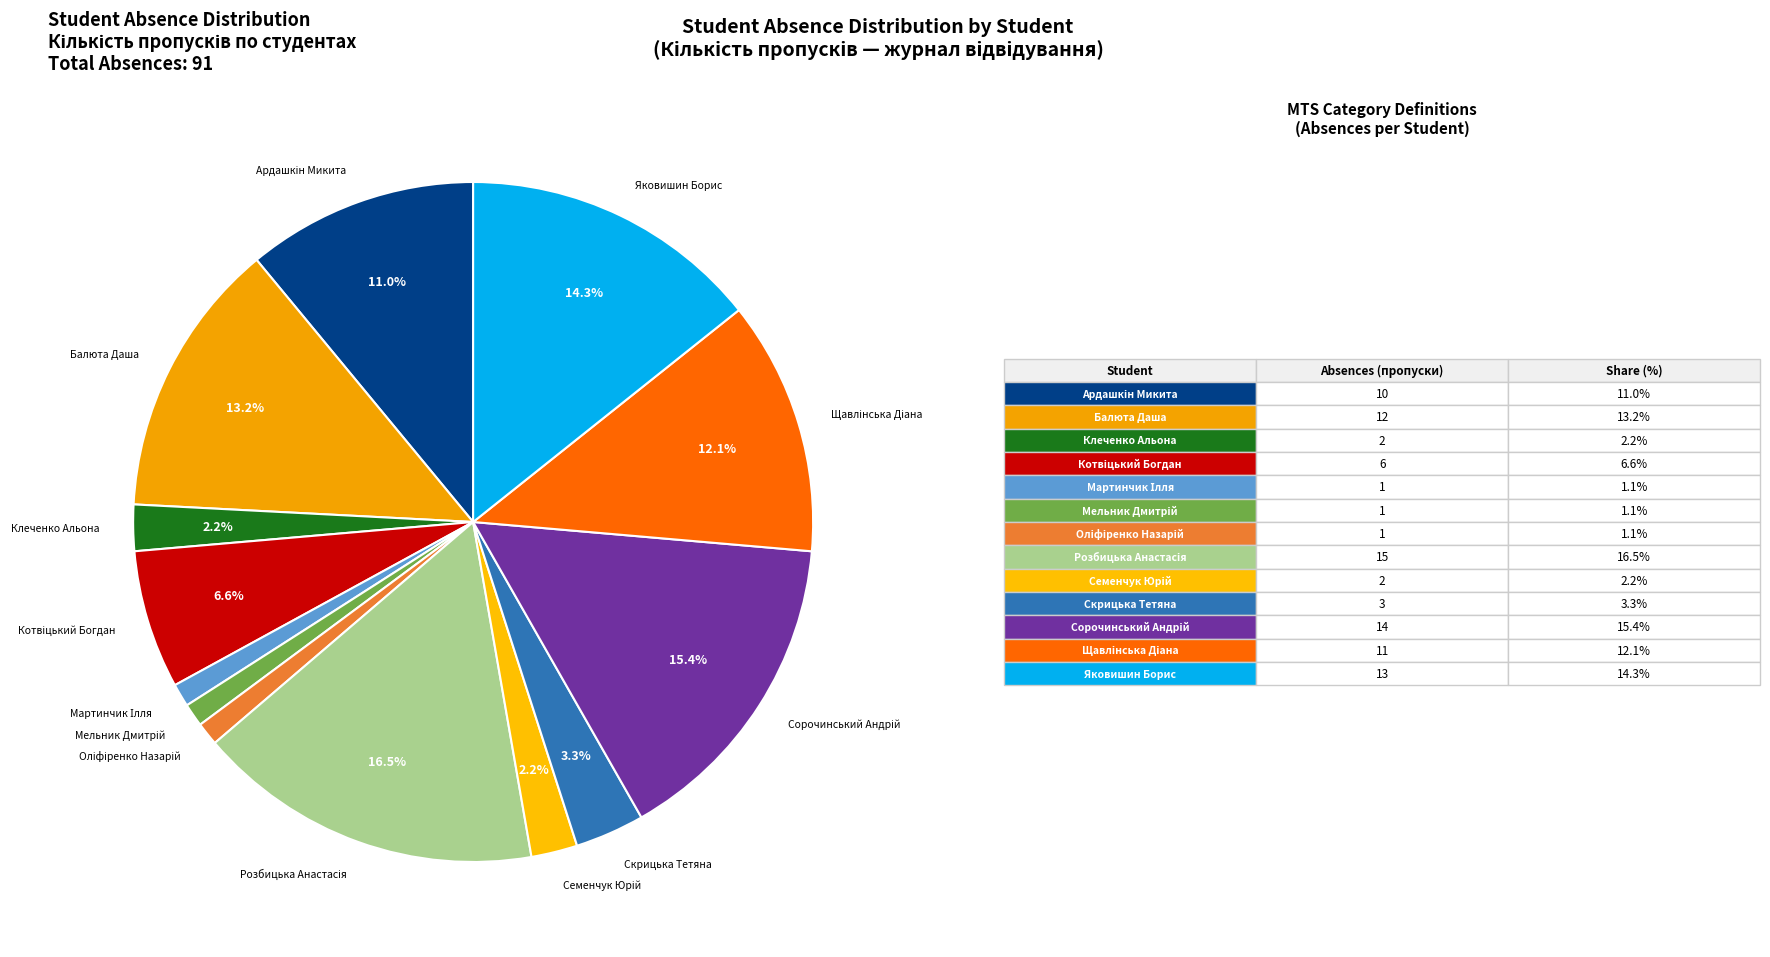

Does any single category account for the majority?

No